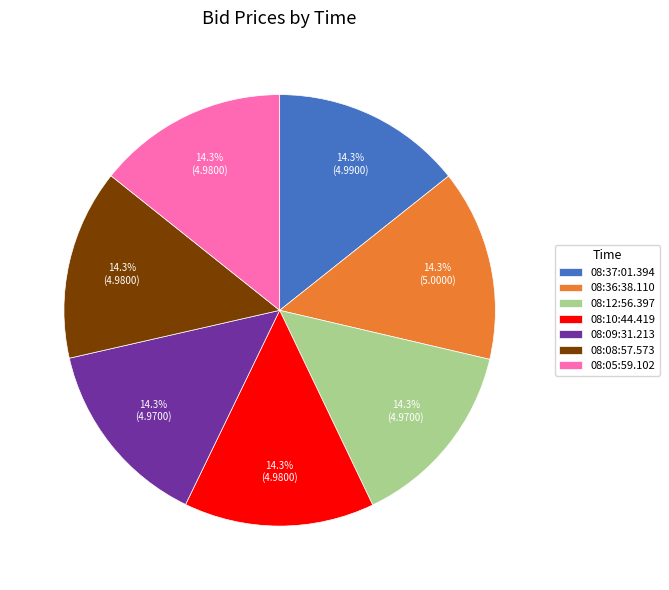

Does 08:09:31.213 represent more than half of the total?

No